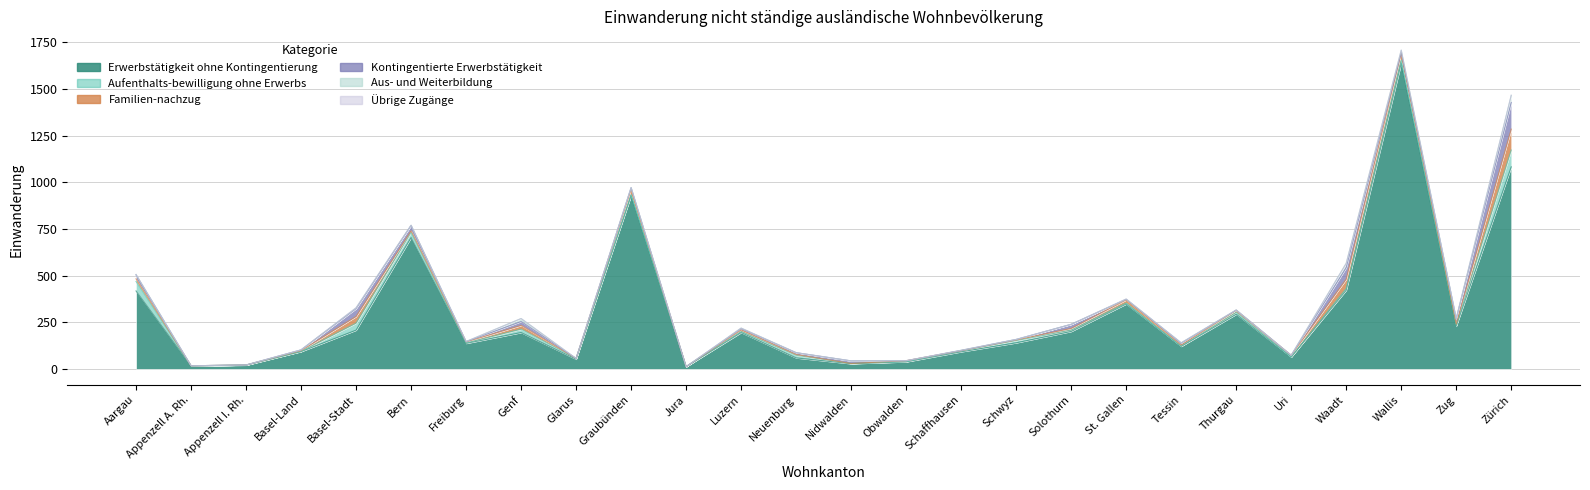

What is the total value across all series at Zürich?

1467